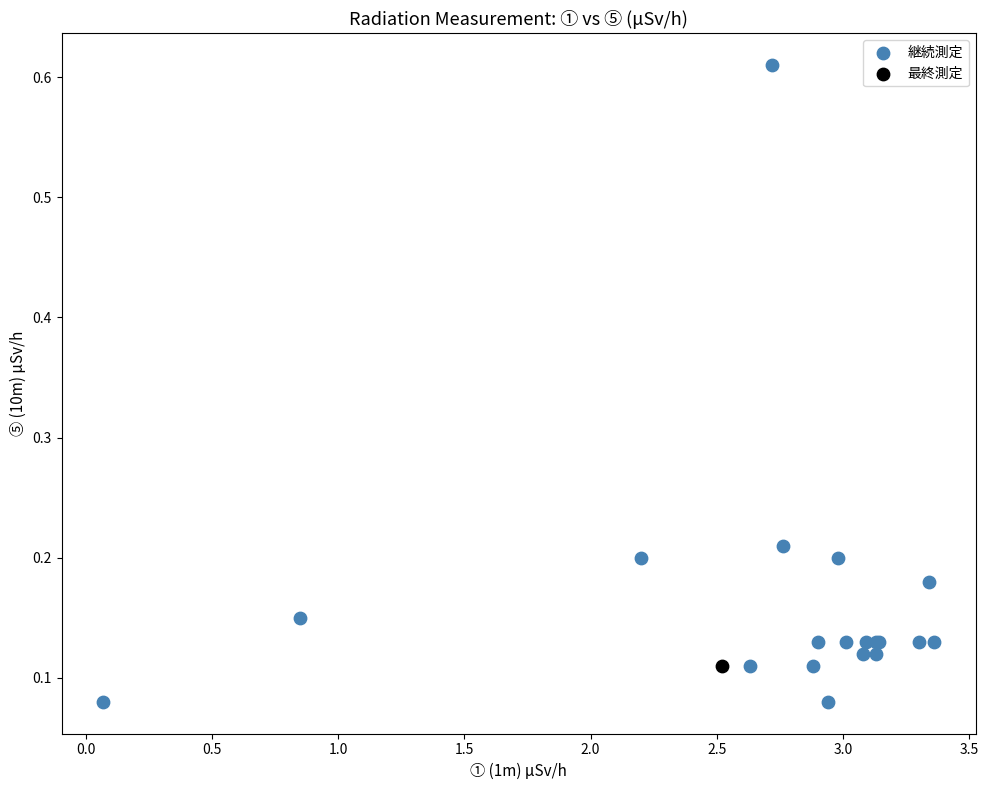

What are all the series names shown in the legend?

継続測定, 最終測定